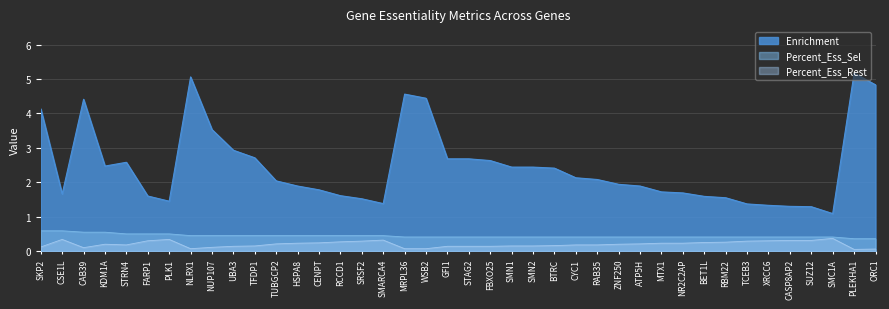

Reading left to right, extract all data points from this chart.

Enrichment: 4.1	1.7	4.4	2.5	2.6	1.6	1.4	5.1	3.5	2.9	2.7	2.0	1.9	1.8	1.6	1.5	1.4	4.6	4.4	2.7	2.7	2.6	2.4	2.4	2.4	2.1	2.1	1.9	1.9	1.7	1.7	1.6	1.6	1.4	1.3	1.3	1.3	1.1	5.2	4.8
Percent_Ess_Sel: 0.6	0.6	0.6	0.6	0.5	0.5	0.5	0.5	0.5	0.5	0.5	0.5	0.5	0.5	0.5	0.5	0.5	0.4	0.4	0.4	0.4	0.4	0.4	0.4	0.4	0.4	0.4	0.4	0.4	0.4	0.4	0.4	0.4	0.4	0.4	0.4	0.4	0.4	0.4	0.4
Percent_Ess_Rest: 0.1	0.3	0.1	0.2	0.2	0.3	0.3	0.1	0.1	0.1	0.1	0.2	0.2	0.2	0.3	0.3	0.3	0.1	0.1	0.1	0.1	0.1	0.1	0.1	0.2	0.2	0.2	0.2	0.2	0.2	0.2	0.2	0.3	0.3	0.3	0.3	0.3	0.4	0.1	0.1